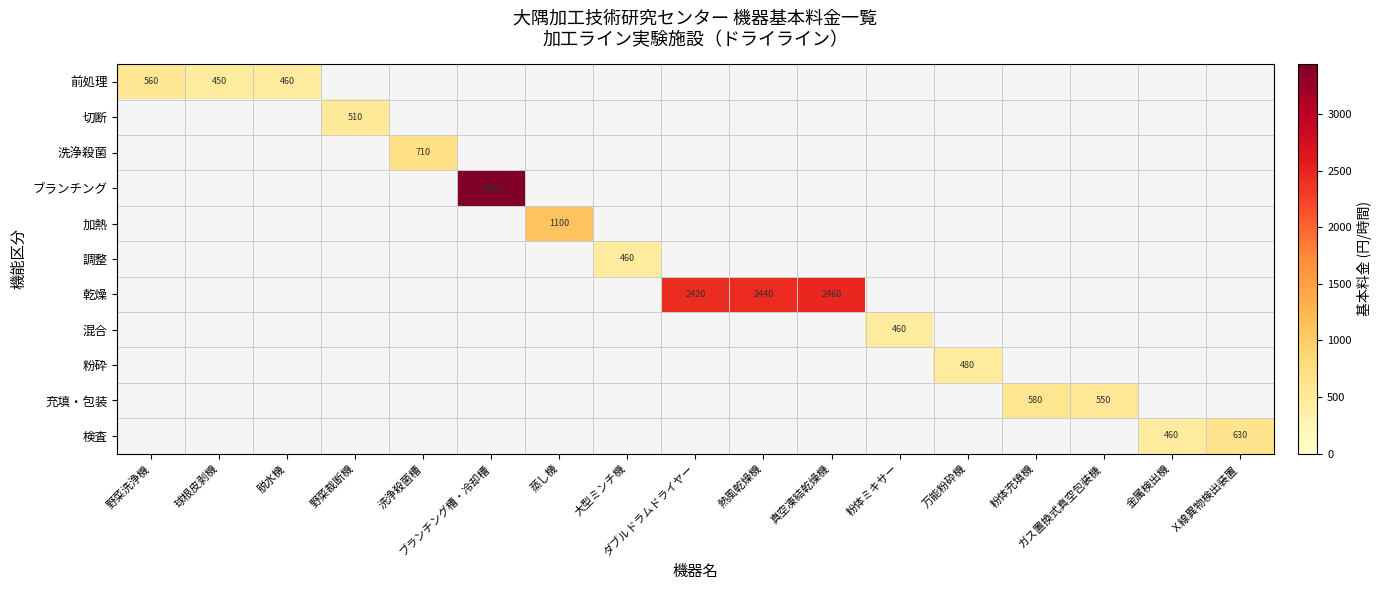

Between 洗浄殺菌槽 and Ｘ線異物検出装置, which series saw the biggest shift?

洗浄殺菌